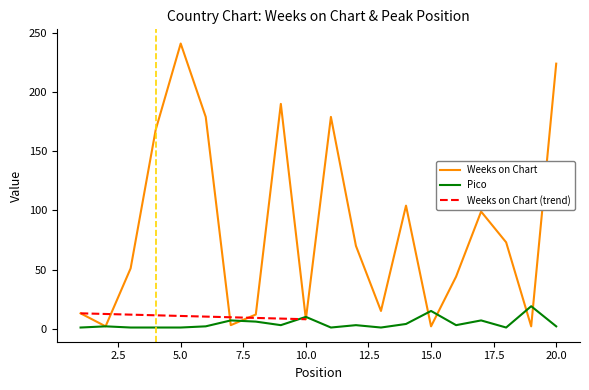

What is the value of the Weeks on Chart point at the 15th from the left?

2